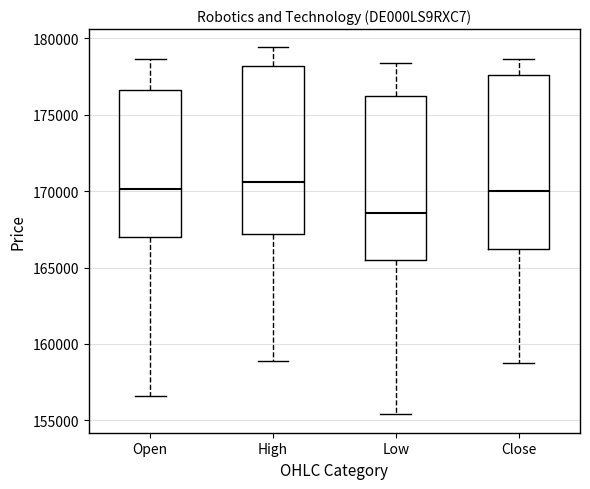

Which box has the lowest median line?

Low